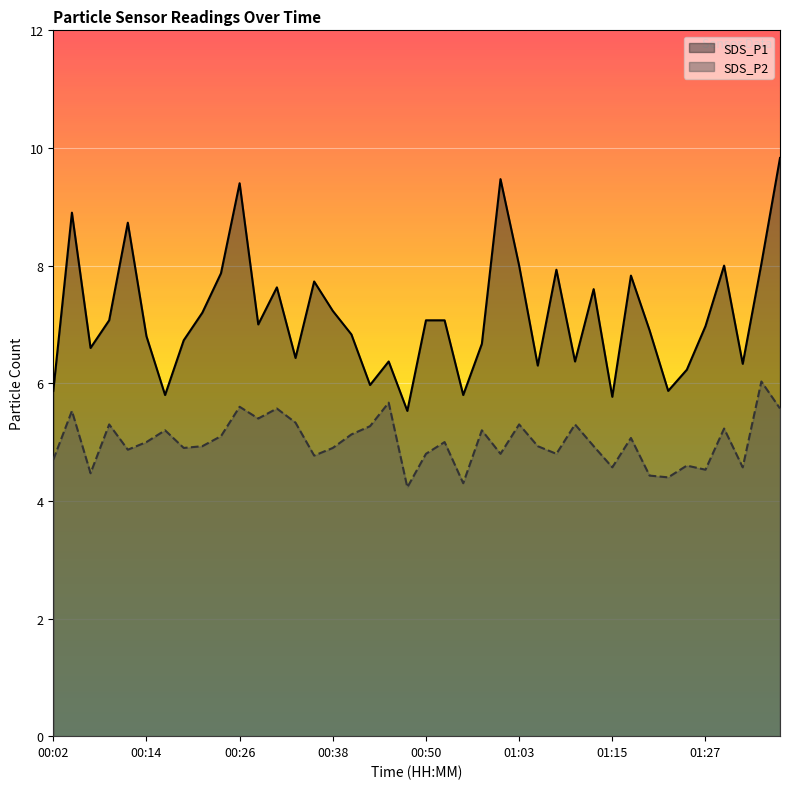

The value of SDS_P1 at 01:07 is 7.9. True or false?

True